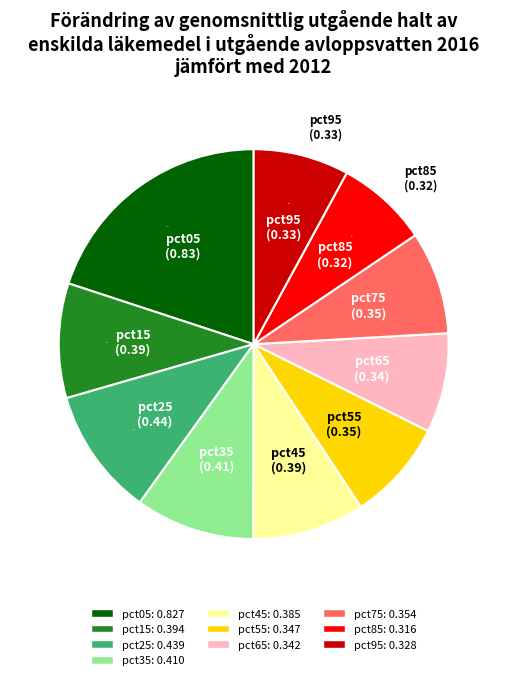

Between pct95 and pct45, which is larger?

pct45